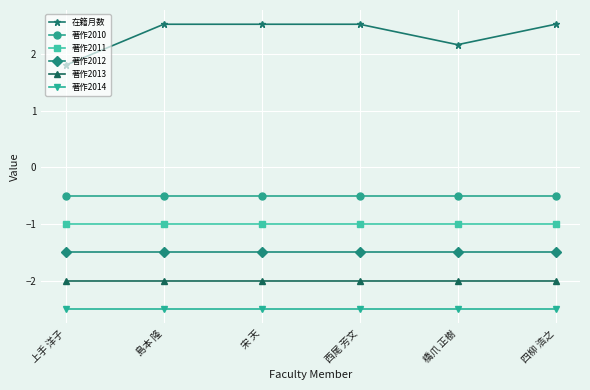

Which series has the largest total across all categories?

在籍月数